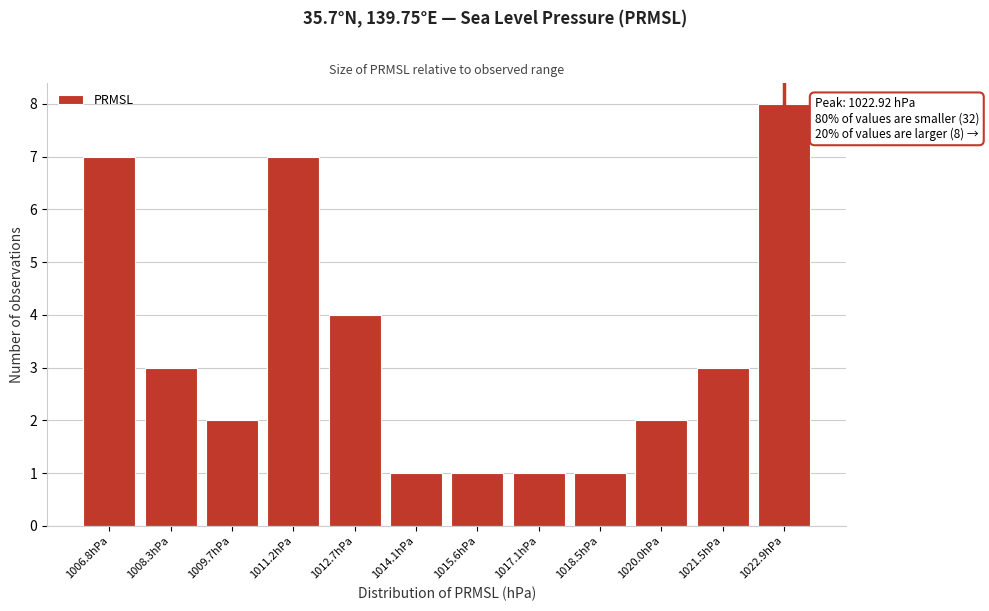

Reading left to right, transcribe all the data shown in this chart.

1006.8hPa=7	1008.3hPa=3	1009.7hPa=2	1011.2hPa=7	1012.7hPa=4	1014.1hPa=1	1015.6hPa=1	1017.1hPa=1	1018.5hPa=1	1020.0hPa=2	1021.5hPa=3	1022.9hPa=8